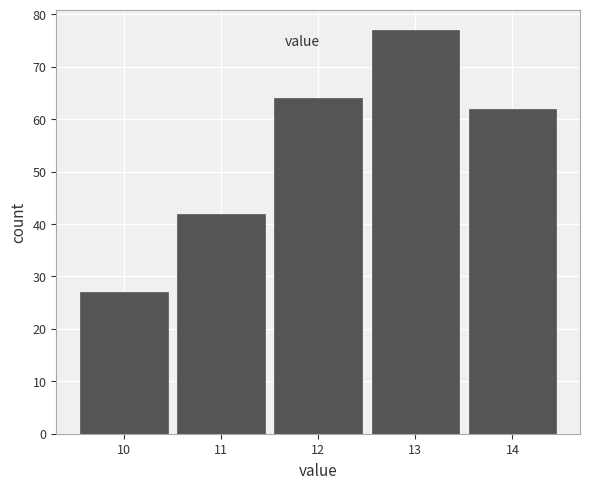

Reading left to right, transcribe this chart: for each bar, give the range it covers on the x-axis and its height. The values are not printed on the chart, so give them approximately, as read against the axis.

9.5 to 10.5: 27
10.5 to 11.5: 42
11.5 to 12.5: 64
12.5 to 13.5: 77
13.5 to 14.5: 62